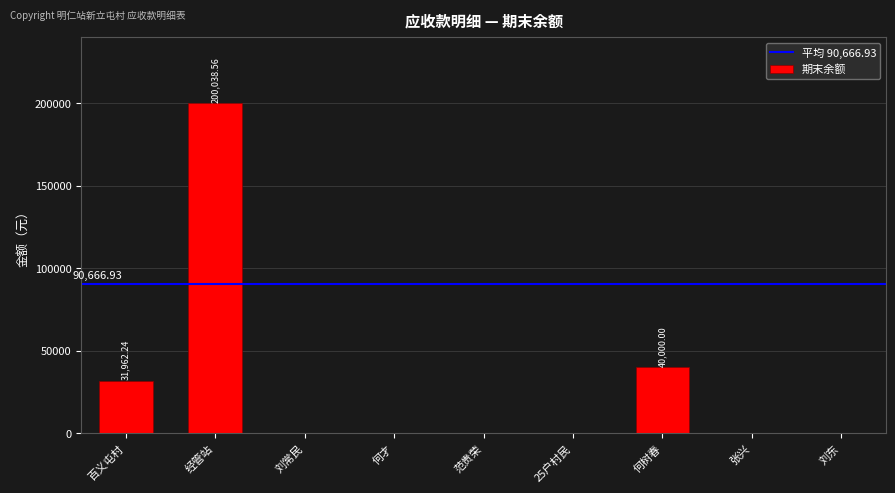

At which category does the chart reach its peak across all series?

经管站